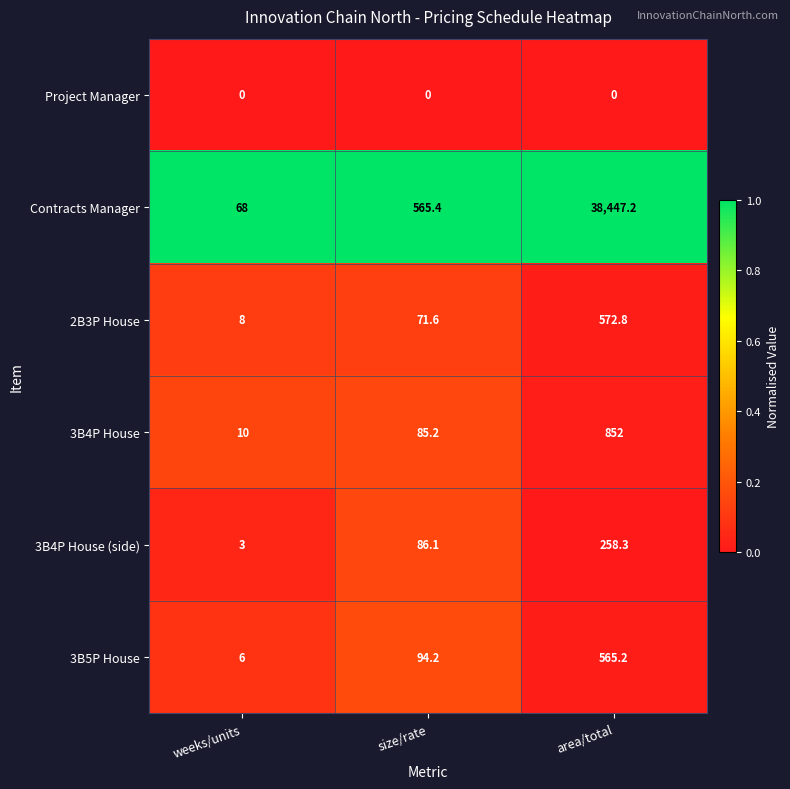

The 3B5P House series shows 10.1 at weeks/units. True or false?

False